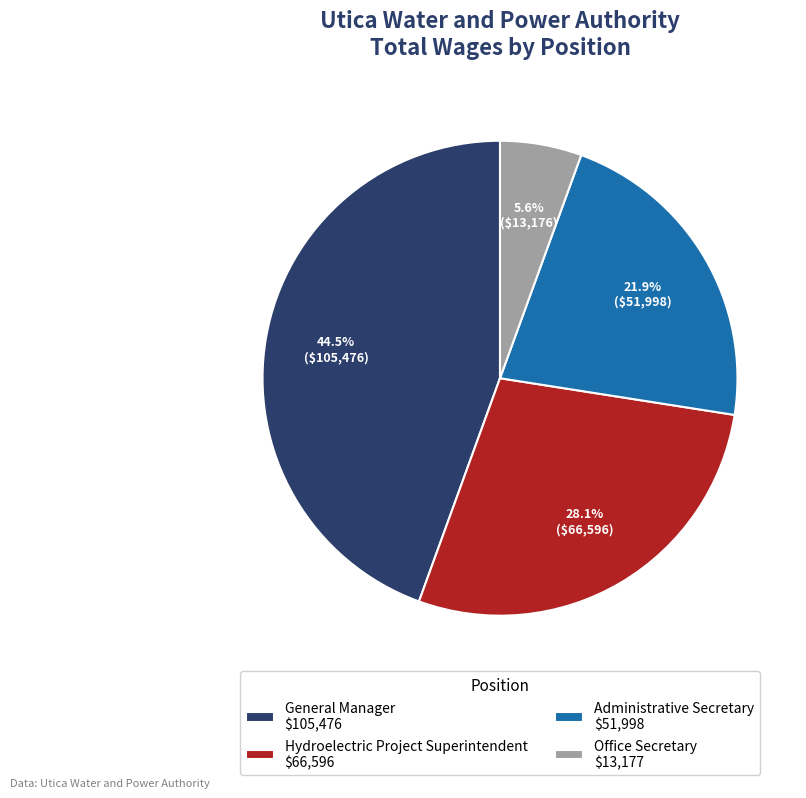

How much of the chart is everything except Hydroelectric Project Superintendent?

71.9%